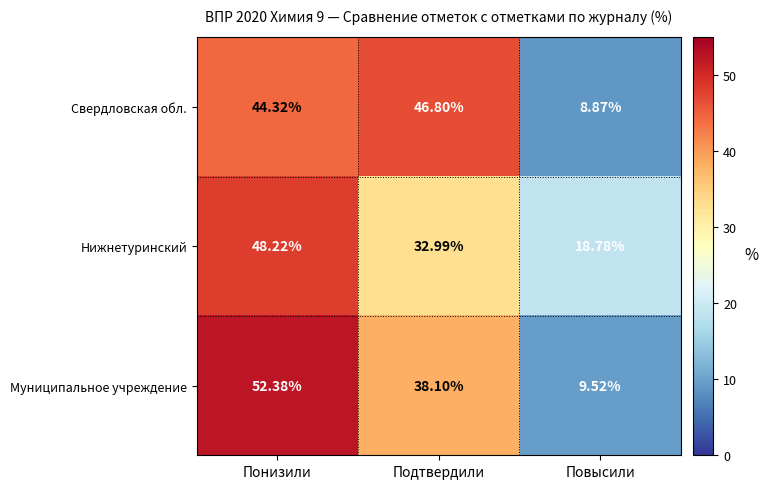

Rank the categories by Свердловская обл. value from highest to lowest.

Подтвердили, Понизили, Повысили